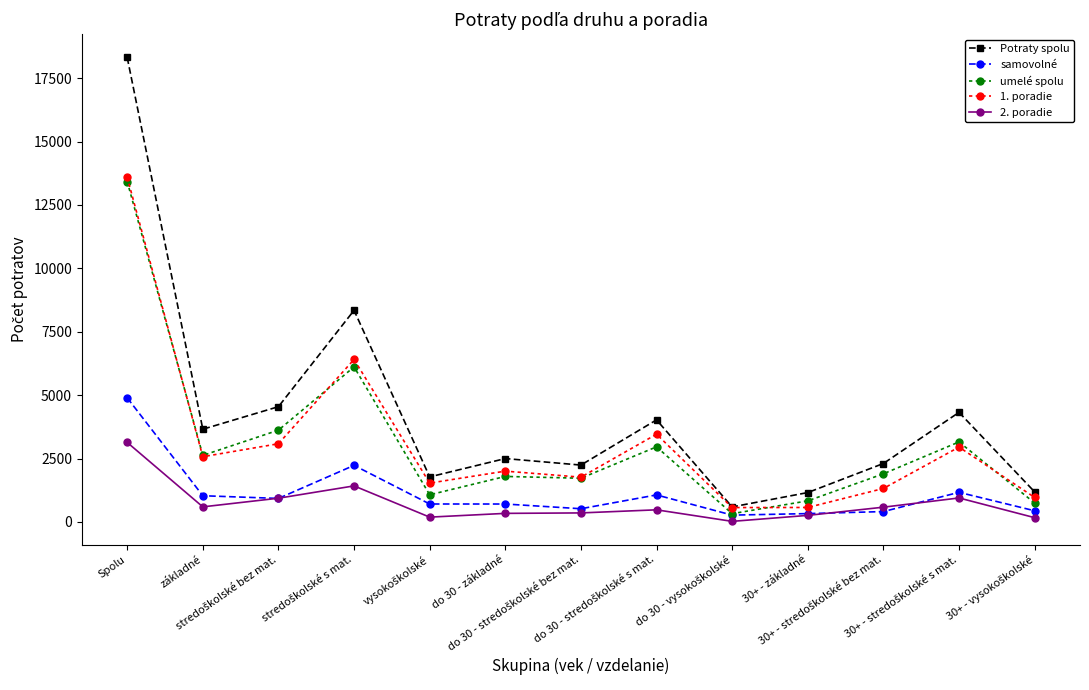

At how many categories does at least one series exceed 10322?

1